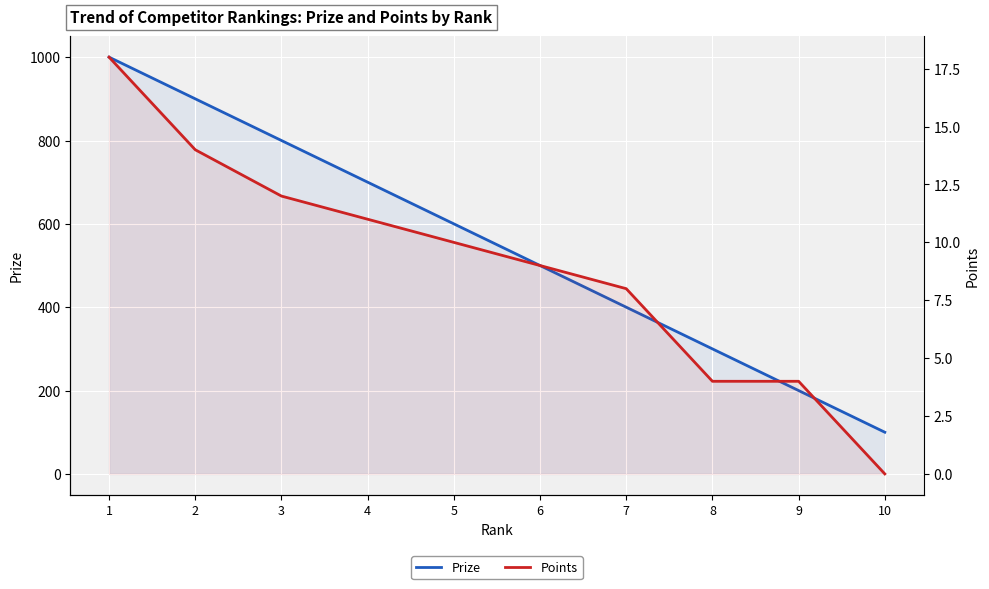

Which category has the lowest value across all series?

10